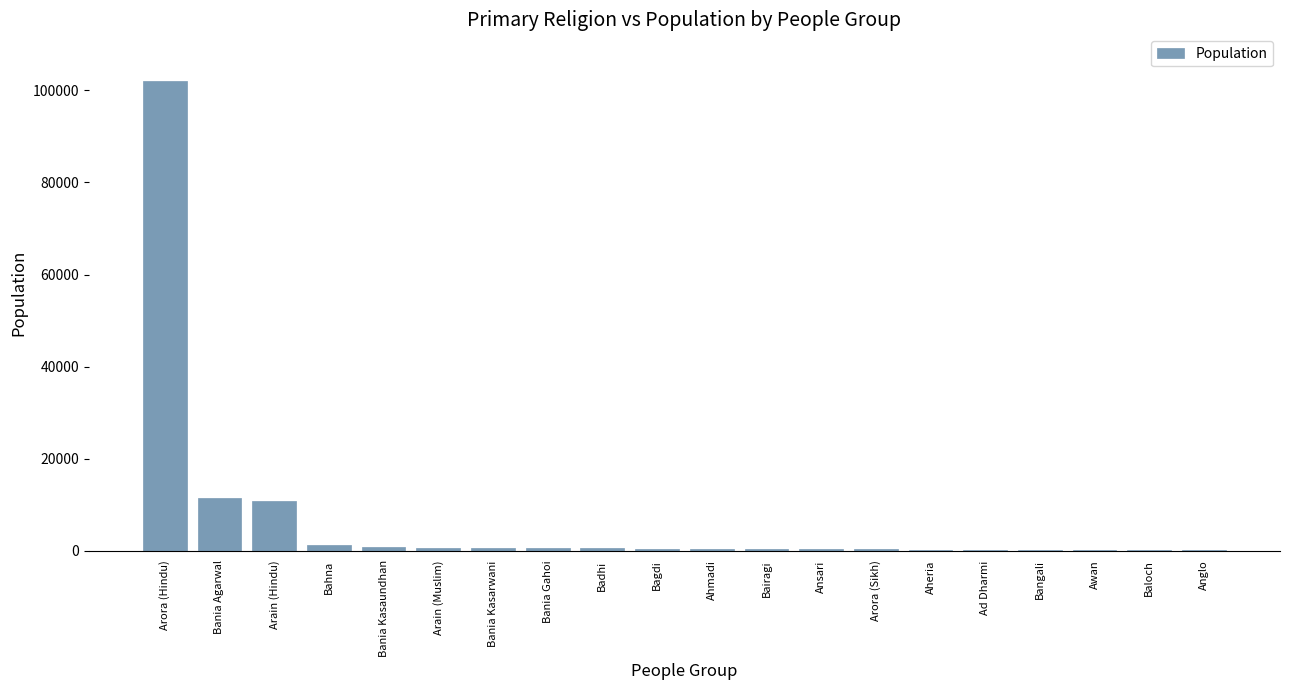

How many categories are shown in the chart?

20